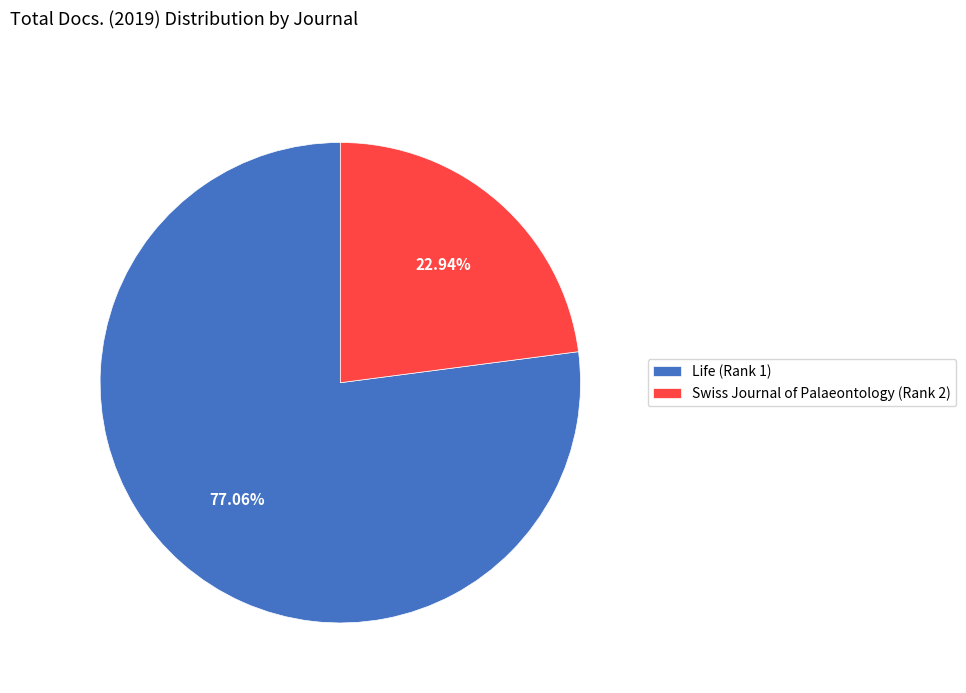

To the nearest percent, what is the difference between the largest and smallest slice percentages?

54%